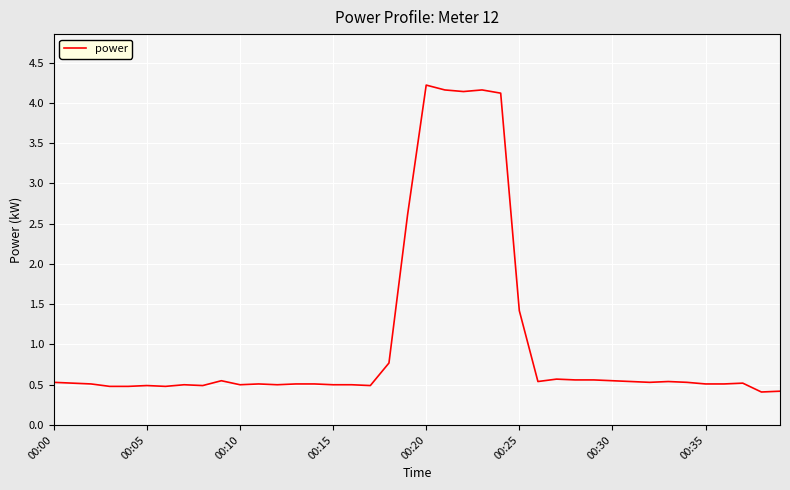

What is the sum of all values?

41.9